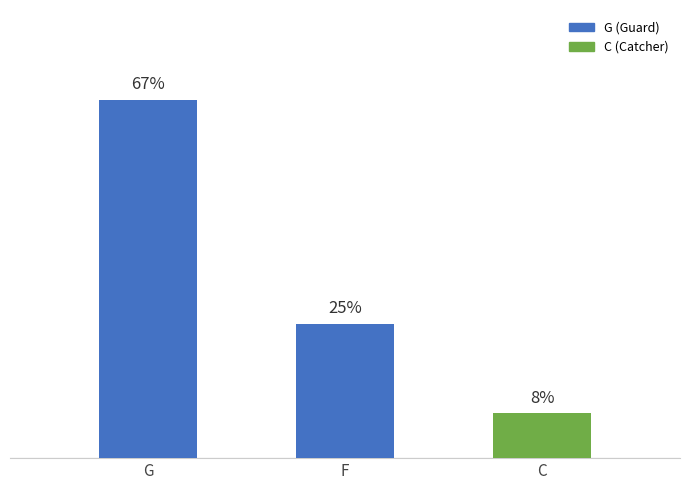

Does the chart contain any negative values?

No